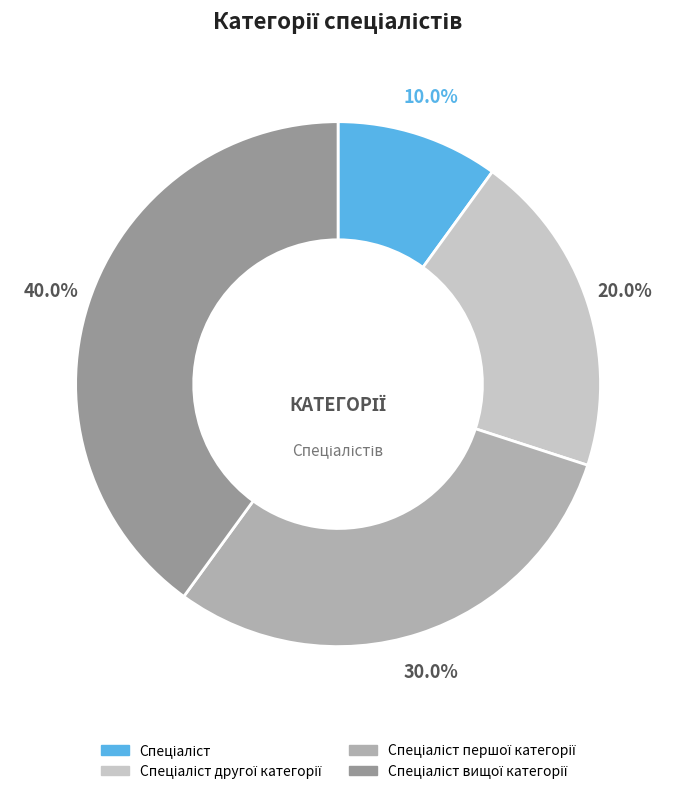

Is there a majority slice in this chart?

No